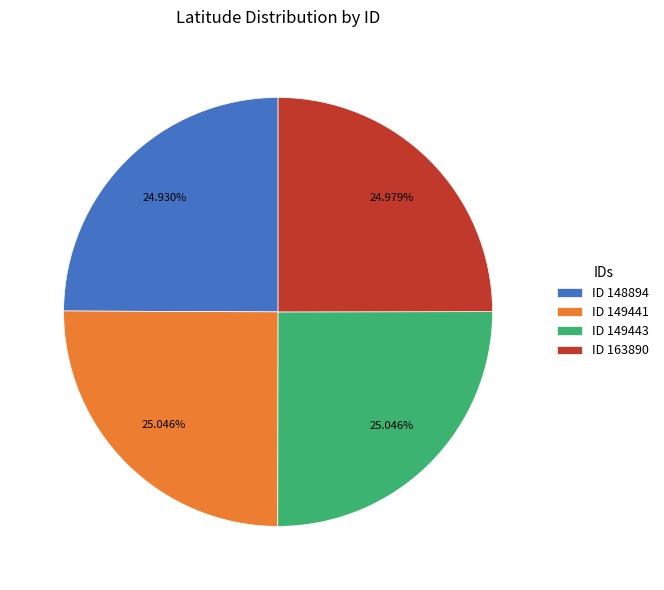

Do ID 148894 and ID 163890 together represent more than half of the pie?

No